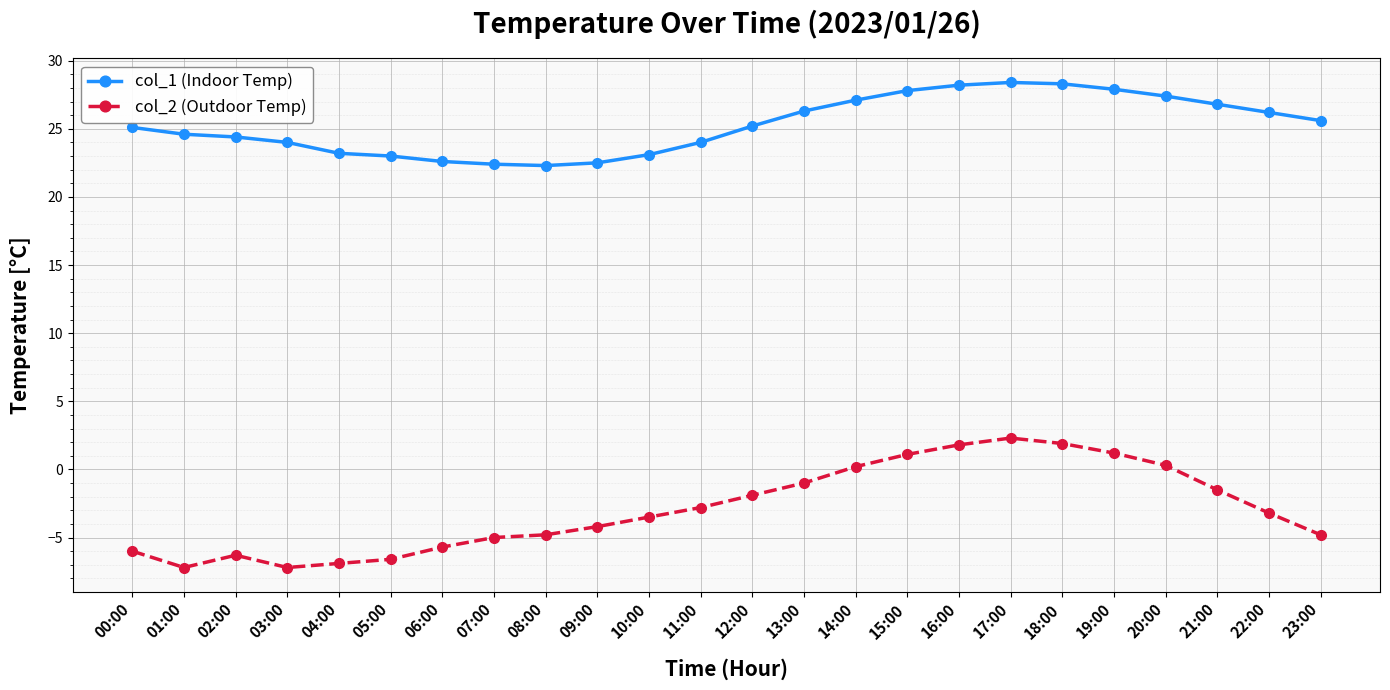

What is the greatest value displayed?

28.4